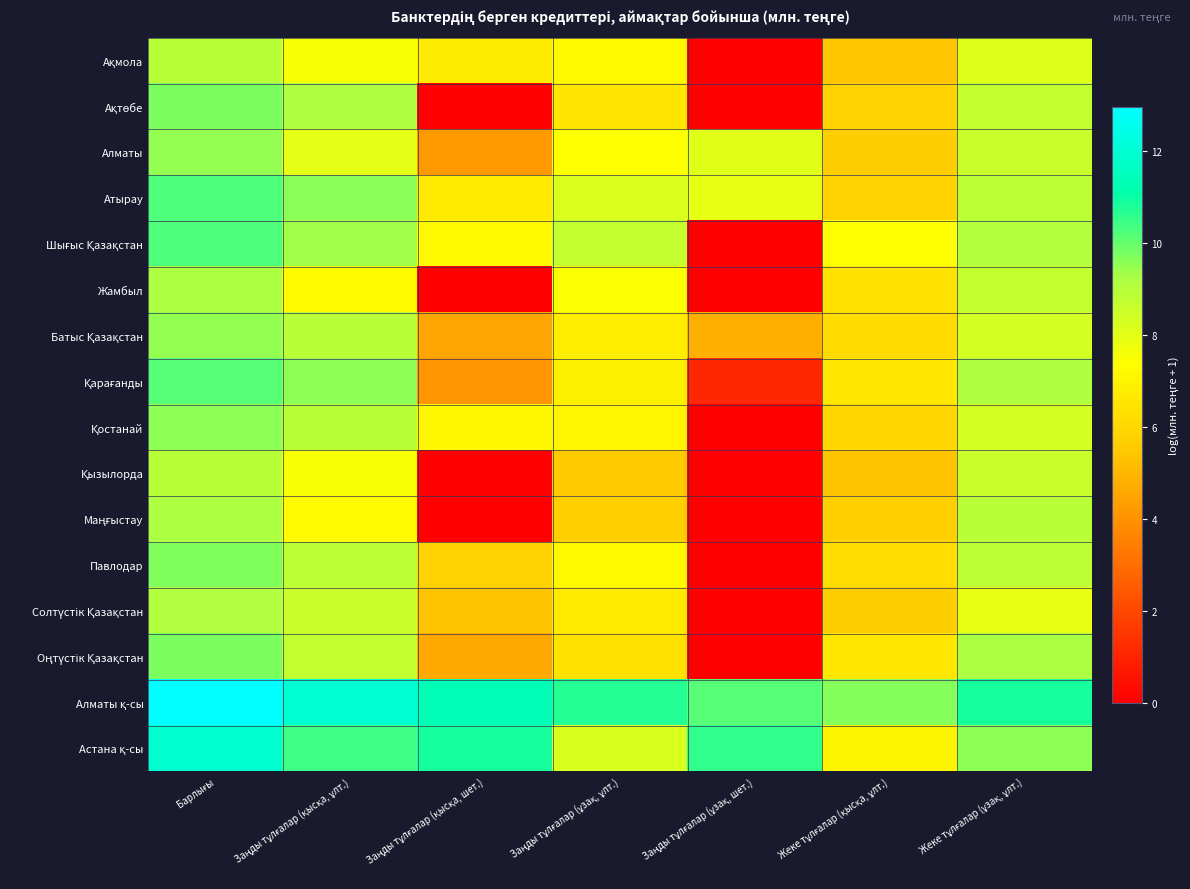

List the series in order of their peak value, highest first.

Алматы қ-сы, Астана қ-сы, Атырау, Шығыс Қазақстан, Қарағанды, Оңтүстік Қазақстан, Ақтөбе, Павлодар, Қостанай, Алматы, Батыс Қазақстан, Жамбыл, Маңғыстау, Солтүстік Қазақстан, Қызылорда, Ақмола